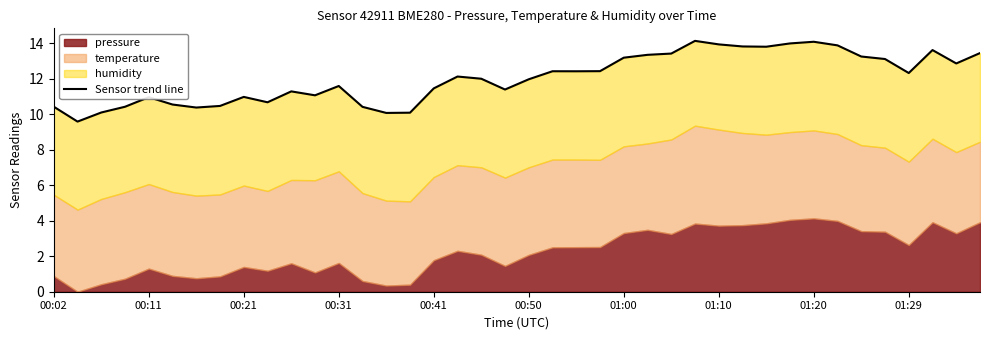

True or false: the data has more than 2 interior local peaks.

True